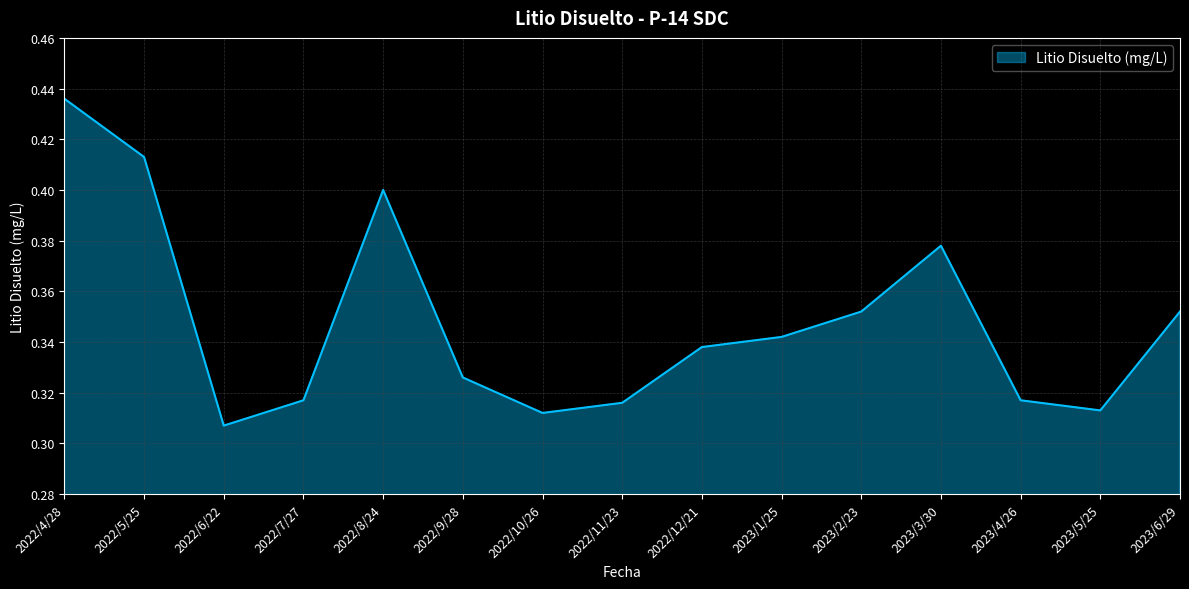

What is the difference between the second highest and minimum values?

0.1